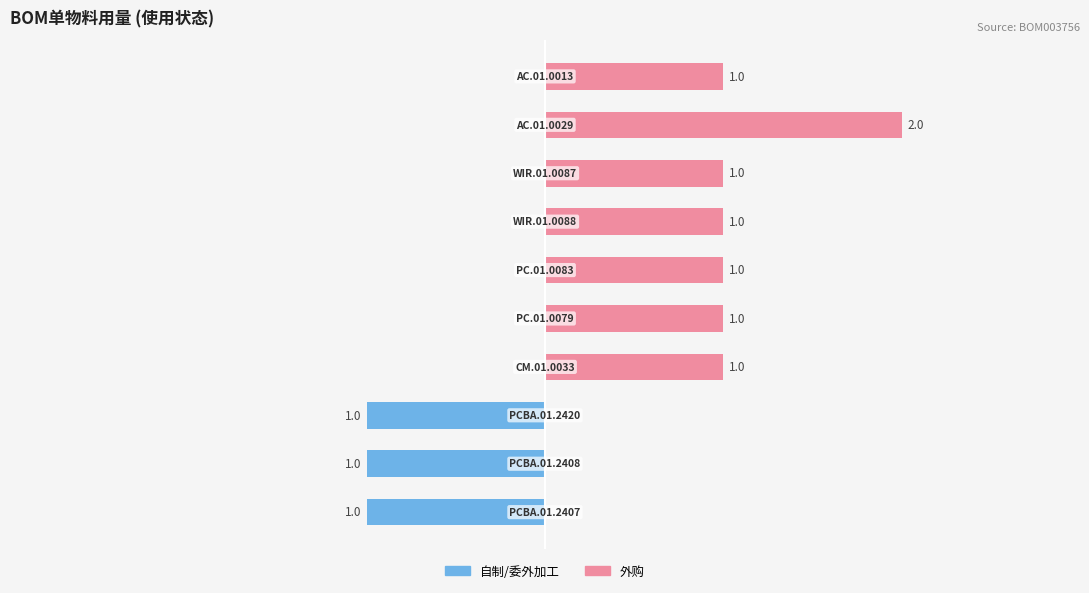

What are all the series names shown in the legend?

自制/委外加工, 外购